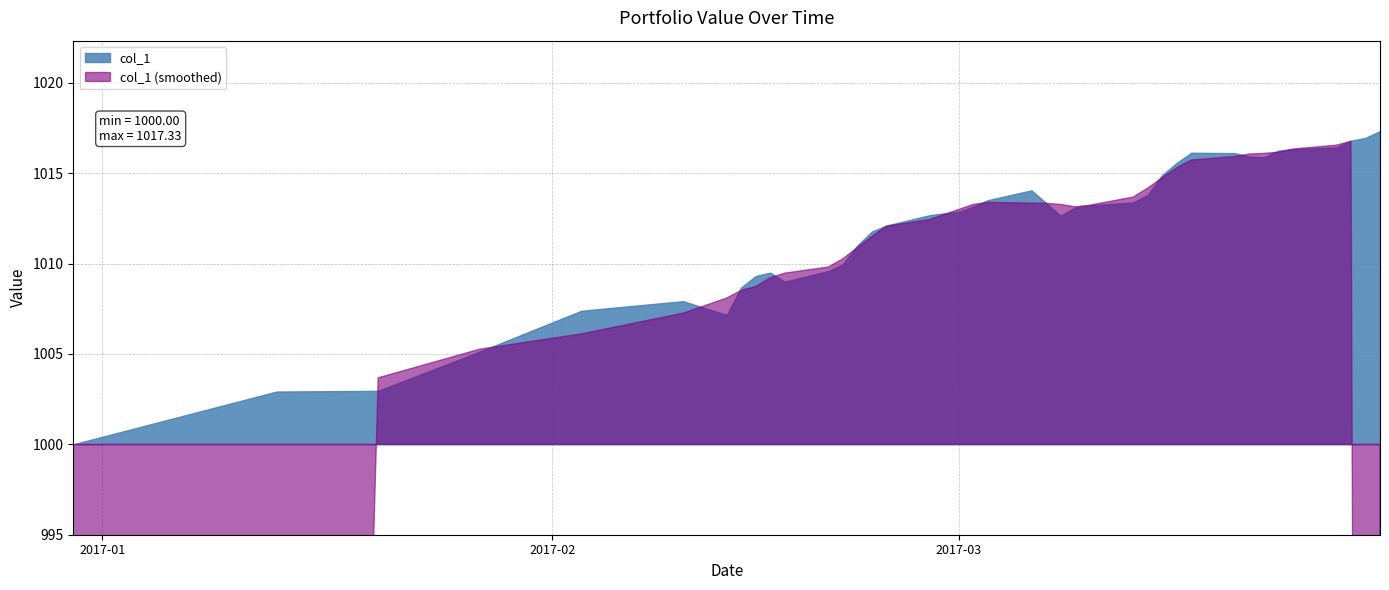

What is the label of the 4th point from the right?

27/03/2017